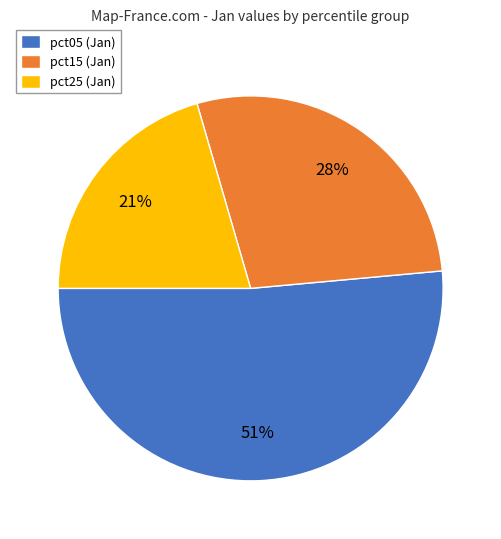

Is the sum of pct25 (Jan) and pct15 (Jan) greater than half?

No